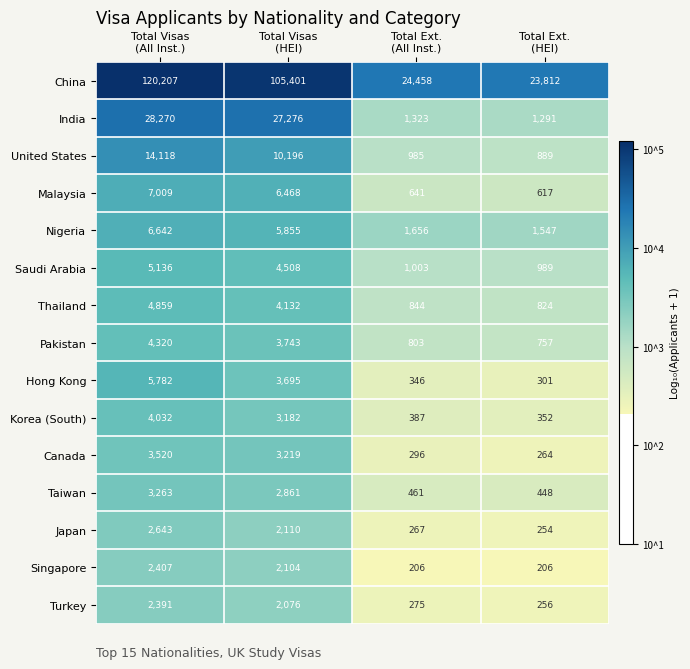

Which series has the largest total across all categories?

China